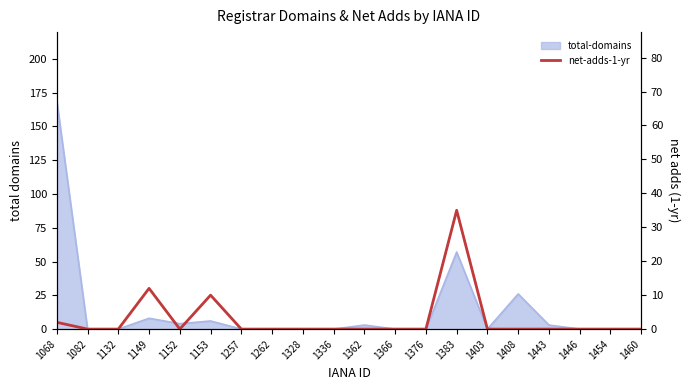

List the labels in order of value, largest first.

1383, 1149, 1153, 1068, 1082, 1132, 1152, 1257, 1262, 1328, 1336, 1362, 1366, 1376, 1403, 1408, 1443, 1446, 1454, 1460